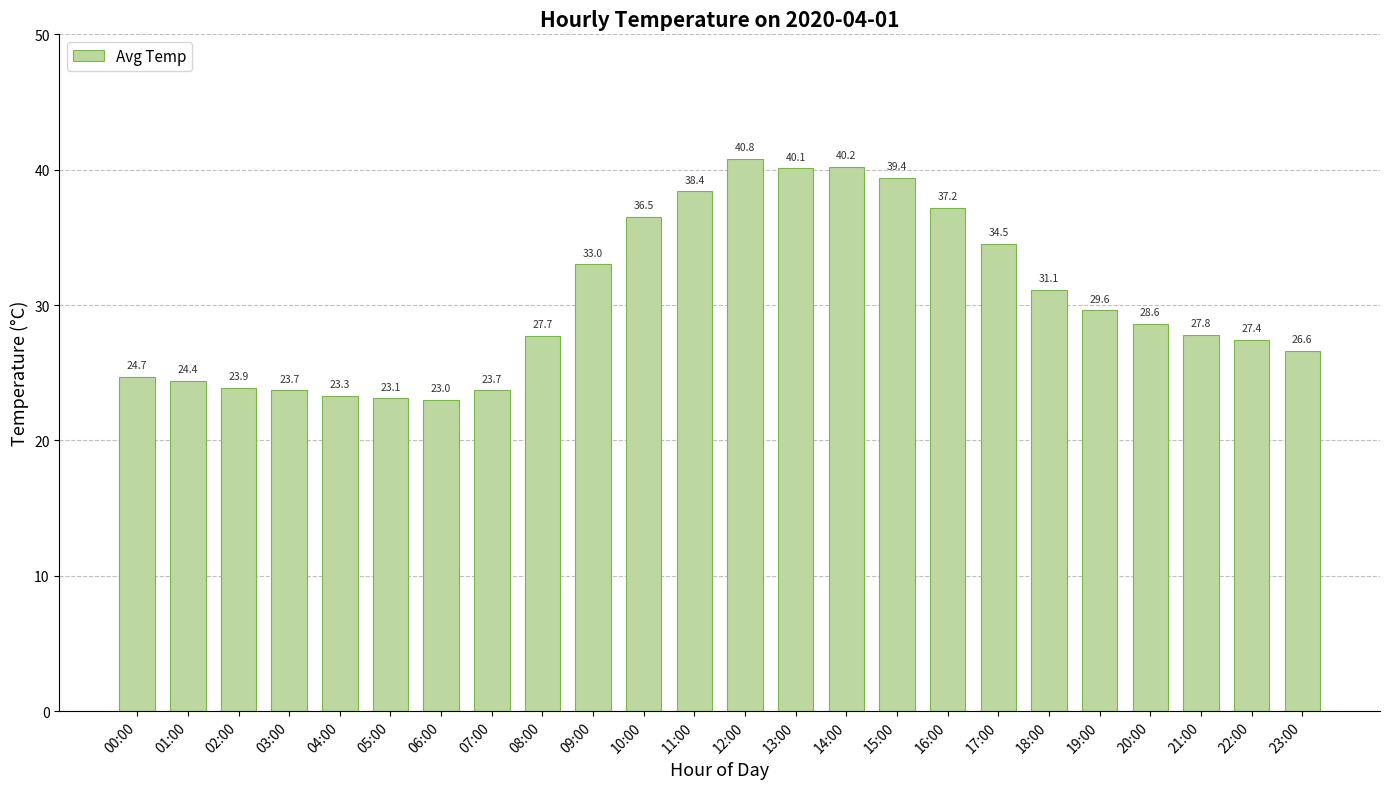

What is the maximum value shown in the chart?

40.8